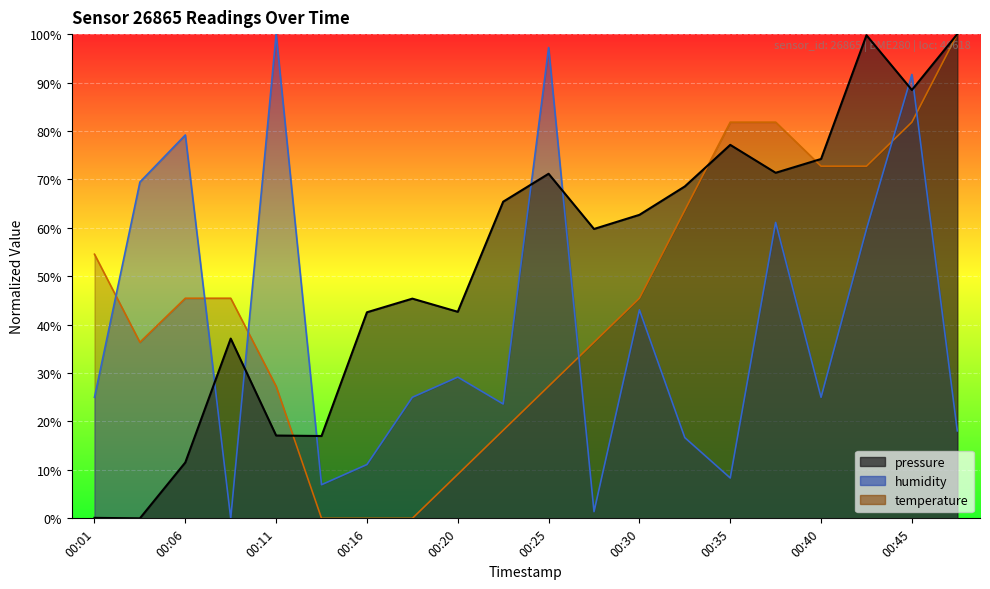

What value does the pressure series have at 00:16?

42.6